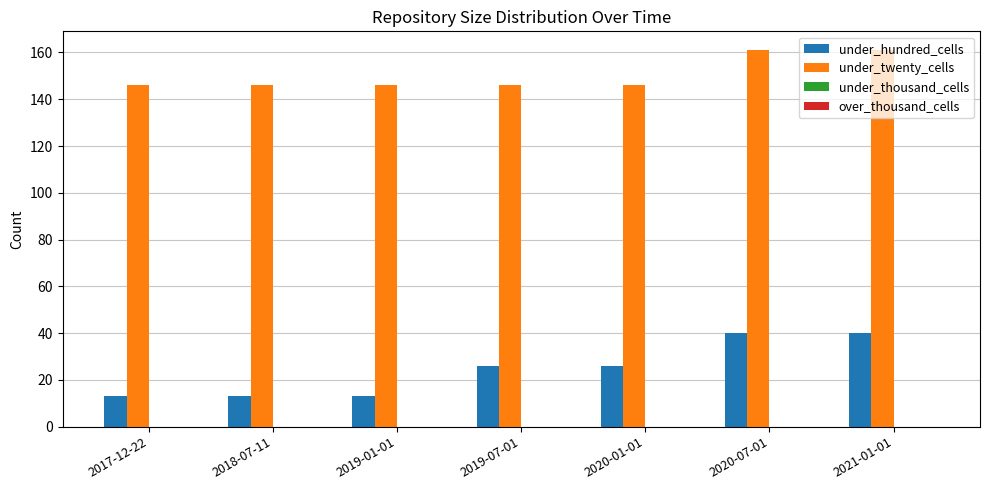

Between 2018-07-11 and 2019-07-01, which series saw the biggest shift?

under_hundred_cells